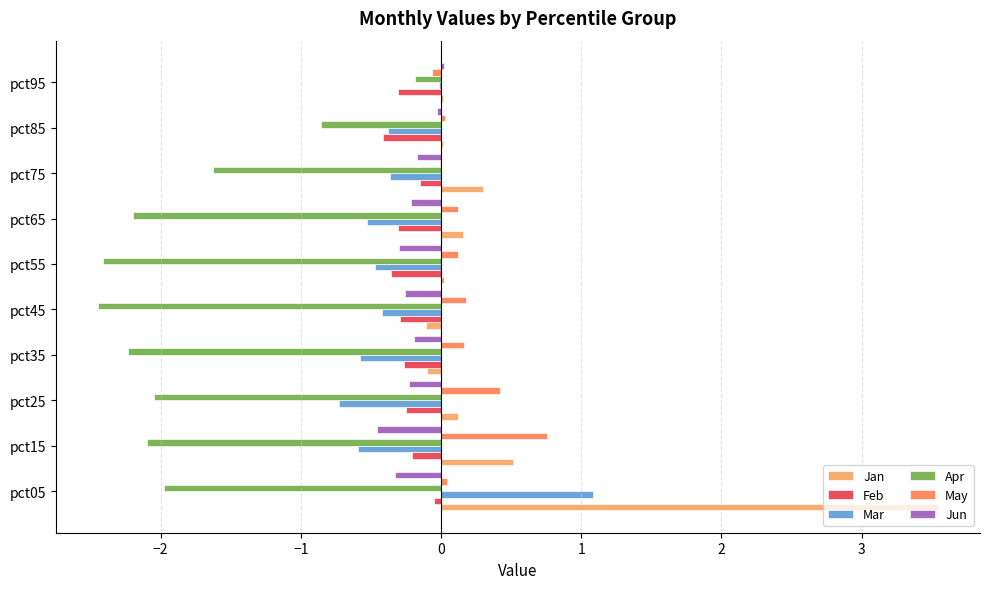

What are all the series names shown in the legend?

Jan, Feb, Mar, Apr, May, Jun